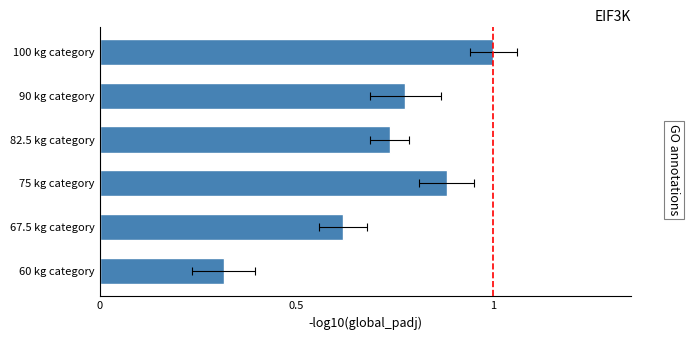

Is it true that the value at 67.5 kg category is 0.6?

True